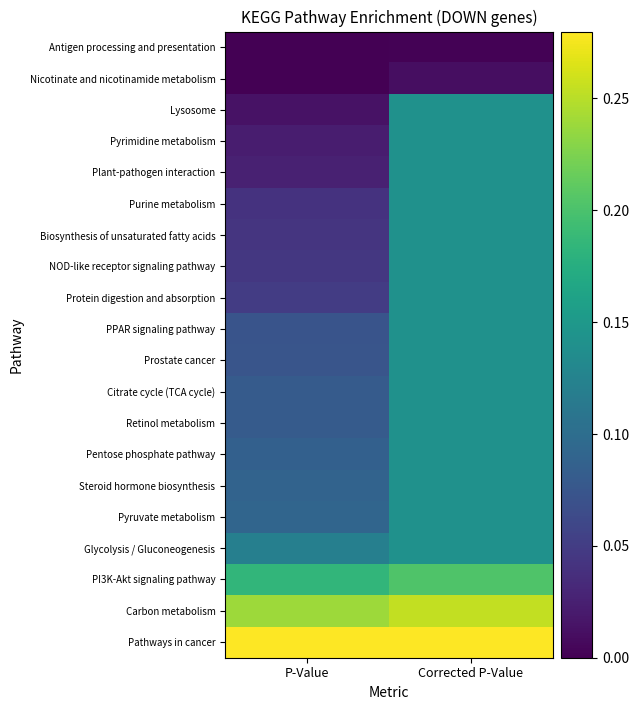

Reading left to right, transcribe all the data shown in this chart.

Antigen processing and presentation: P-Value=0.0	Corrected P-Value=0.0
Nicotinate and nicotinamide metabolism: P-Value=0.0	Corrected P-Value=0.0
Lysosome: P-Value=0.0	Corrected P-Value=0.1
Pyrimidine metabolism: P-Value=0.0	Corrected P-Value=0.1
Plant-pathogen interaction: P-Value=0.0	Corrected P-Value=0.1
Purine metabolism: P-Value=0.0	Corrected P-Value=0.1
Biosynthesis of unsaturated fatty acids: P-Value=0.0	Corrected P-Value=0.1
NOD-like receptor signaling pathway: P-Value=0.0	Corrected P-Value=0.1
Protein digestion and absorption: P-Value=0.0	Corrected P-Value=0.1
PPAR signaling pathway: P-Value=0.1	Corrected P-Value=0.1
Prostate cancer: P-Value=0.1	Corrected P-Value=0.1
Citrate cycle (TCA cycle): P-Value=0.1	Corrected P-Value=0.1
Retinol metabolism: P-Value=0.1	Corrected P-Value=0.1
Pentose phosphate pathway: P-Value=0.1	Corrected P-Value=0.1
Steroid hormone biosynthesis: P-Value=0.1	Corrected P-Value=0.1
Pyruvate metabolism: P-Value=0.1	Corrected P-Value=0.1
Glycolysis / Gluconeogenesis: P-Value=0.1	Corrected P-Value=0.1
PI3K-Akt signaling pathway: P-Value=0.2	Corrected P-Value=0.2
Carbon metabolism: P-Value=0.2	Corrected P-Value=0.3
Pathways in cancer: P-Value=0.3	Corrected P-Value=0.3